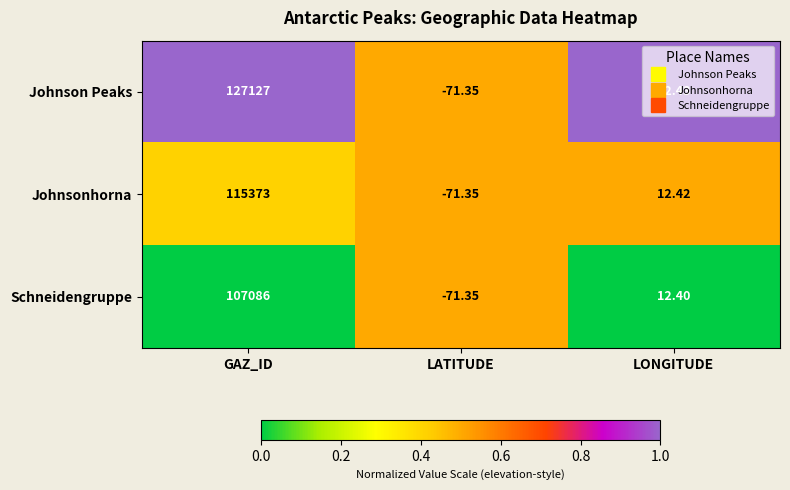

Rank the series by their average value, from lowest to highest.

Schneidengruppe, Johnsonhorna, Johnson Peaks